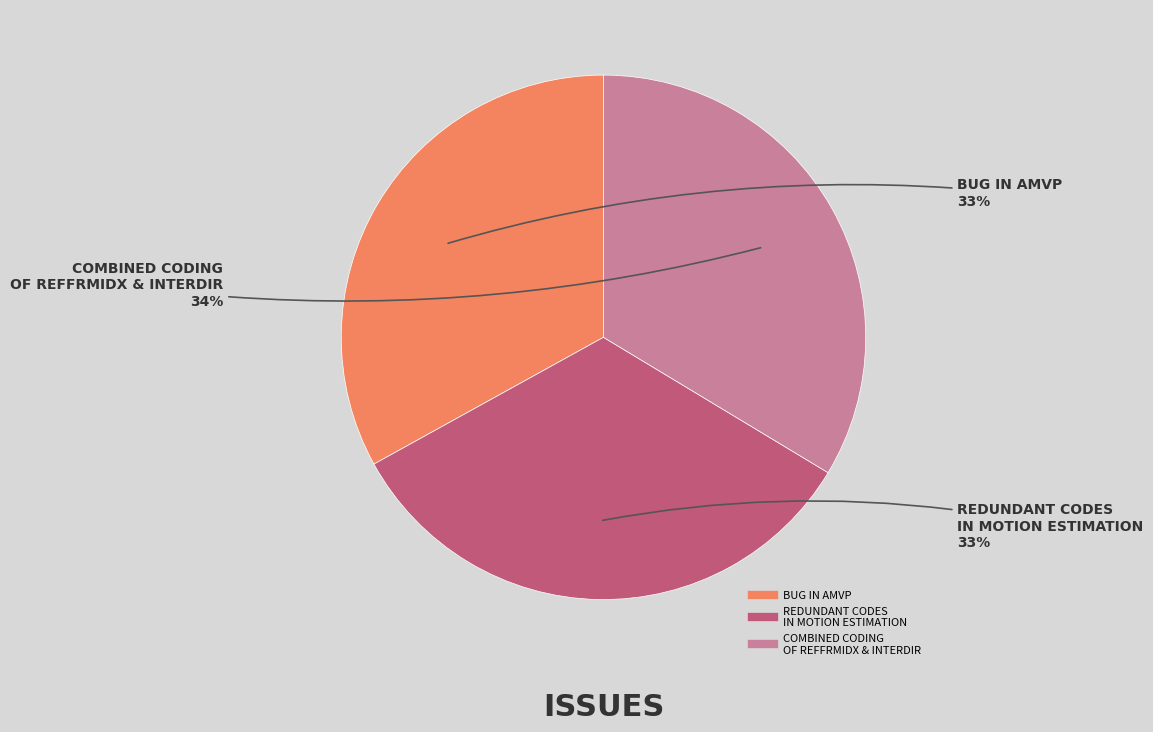

Is there a majority slice in this chart?

No